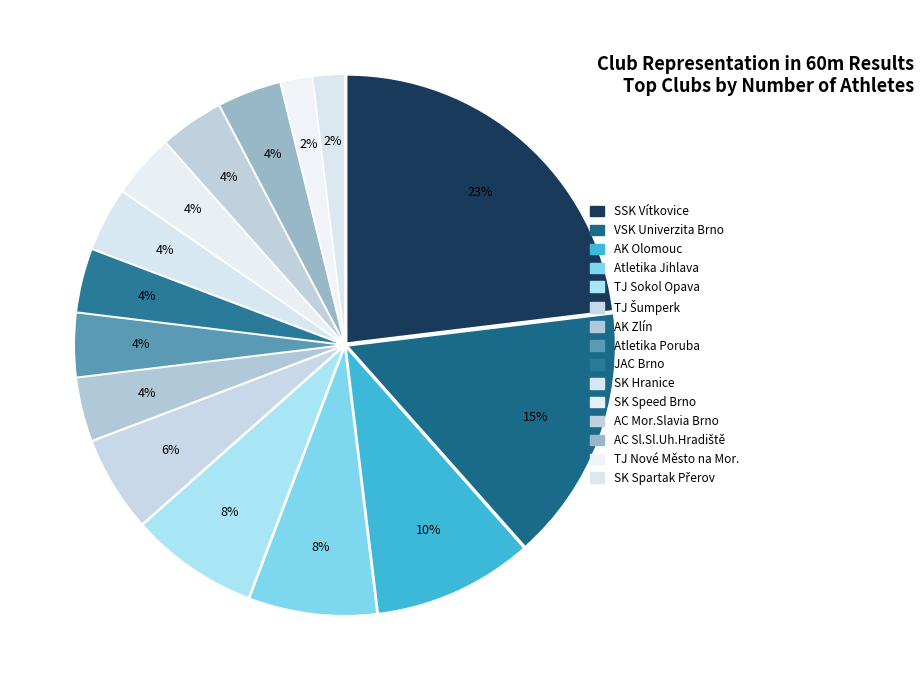

Does AK Zlín represent more than half of the total?

No